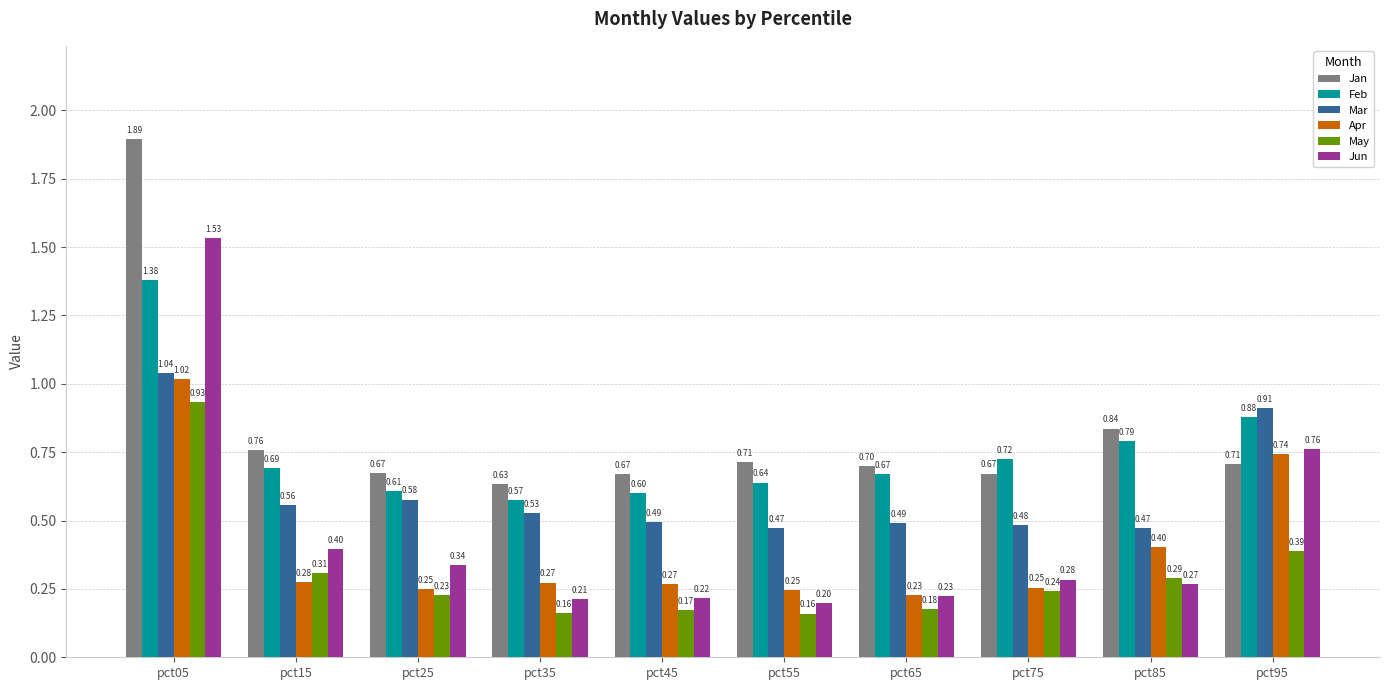

Is the value of Jan at pct75 greater than the value of Jun at pct15?

Yes